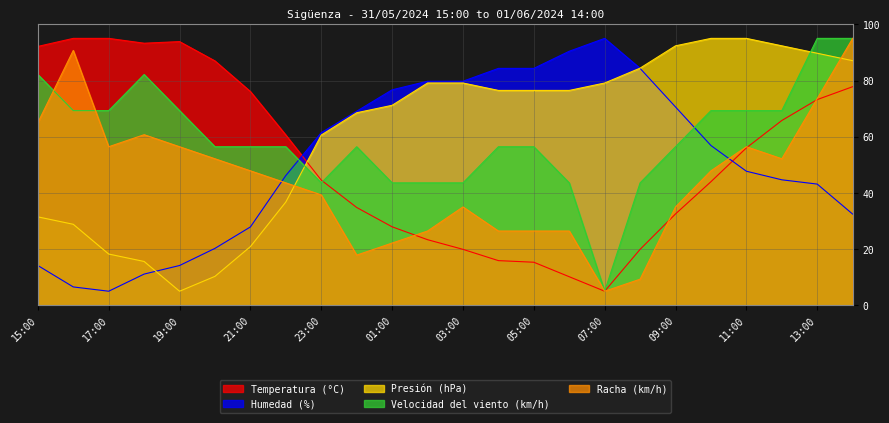

Which has a higher value, 04:00 or 14:00?

14:00